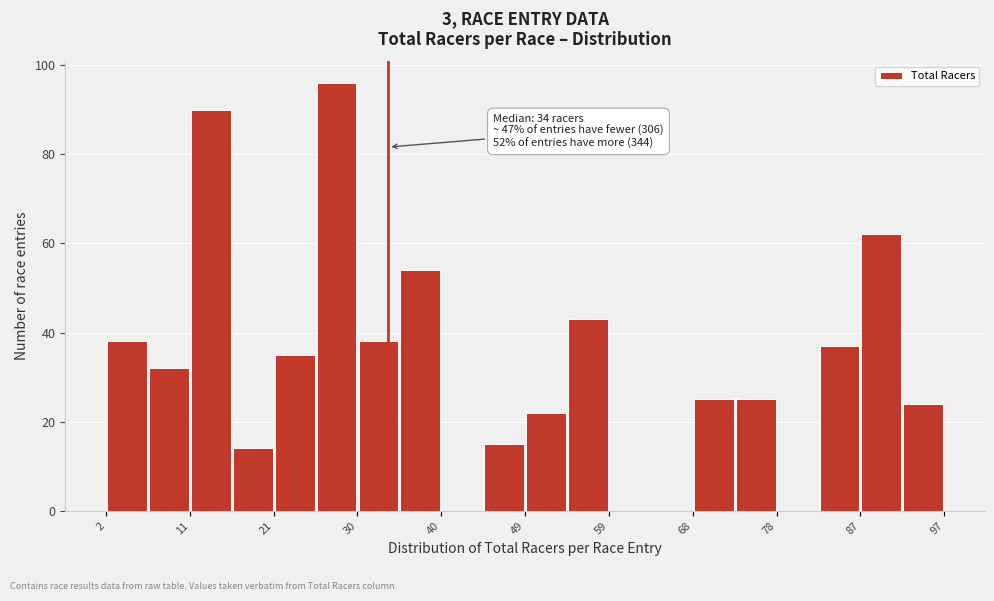

Which range on the x-axis has the tallest bar?

26 to 31